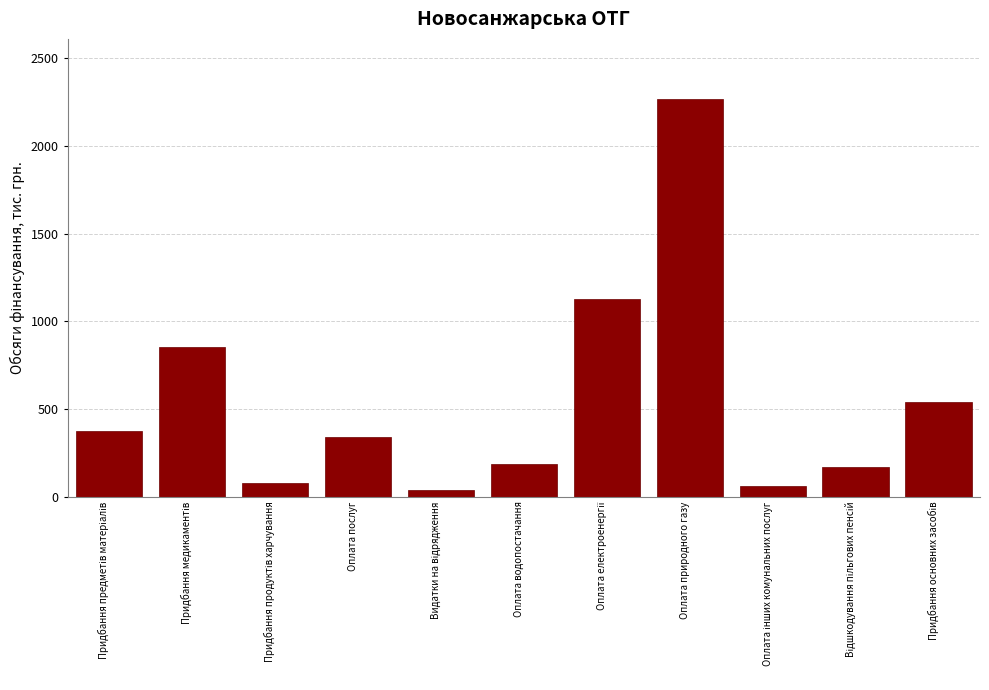

What is the difference between the maximum and second lowest values?

2209.7